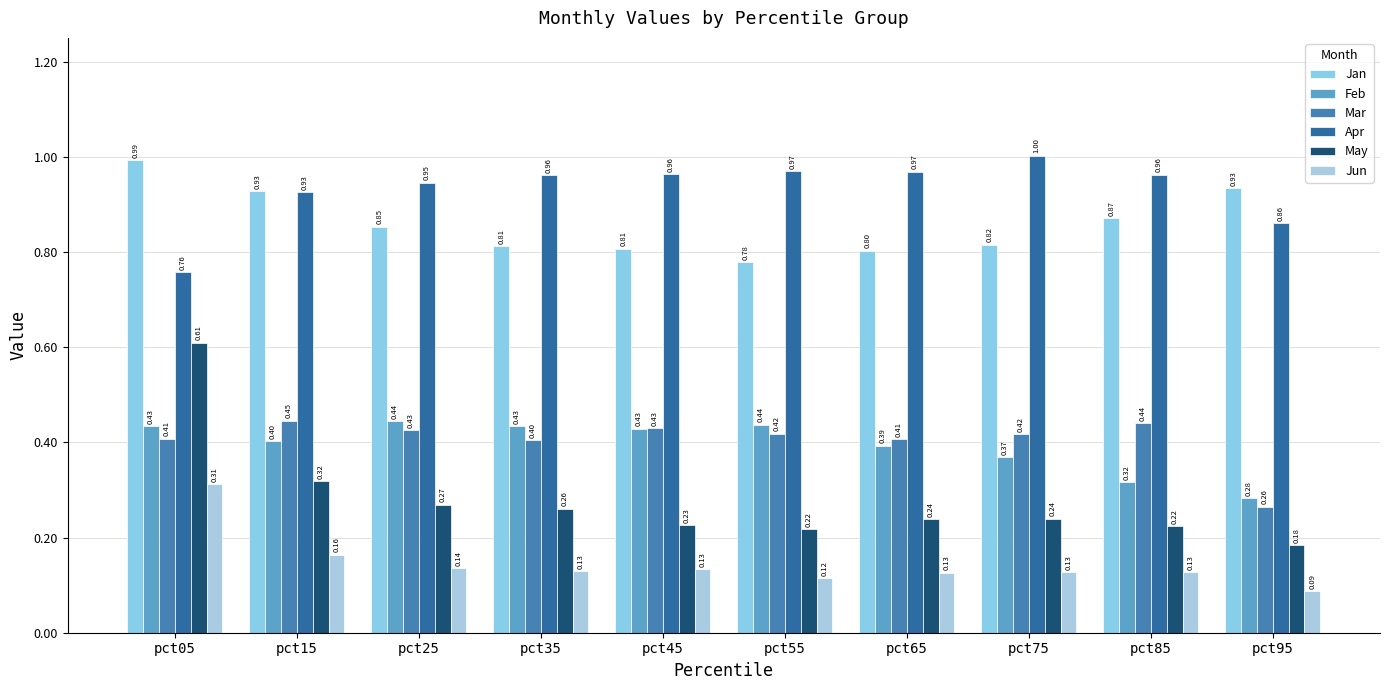

At how many categories does at least one series exceed 0?

10